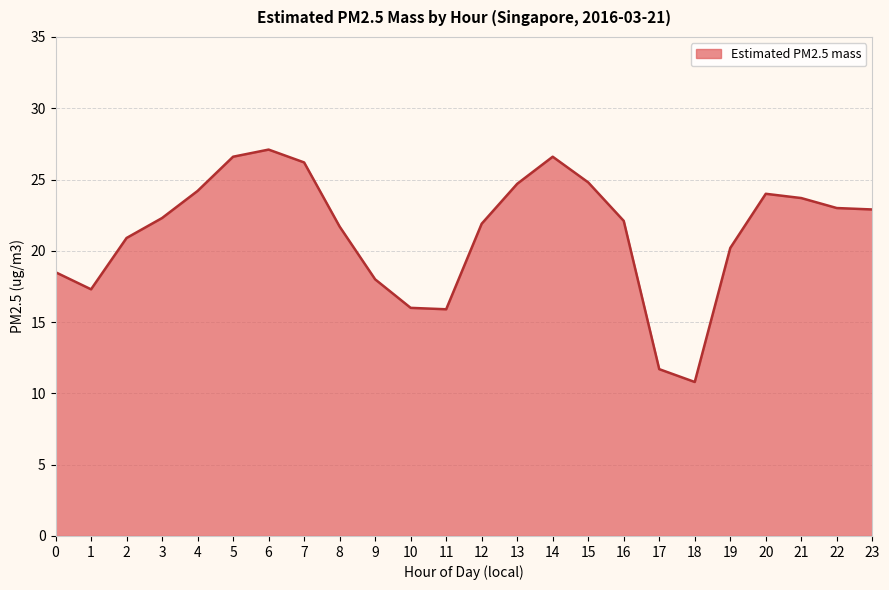

True or false: the data shows 44.2 at 6.

False